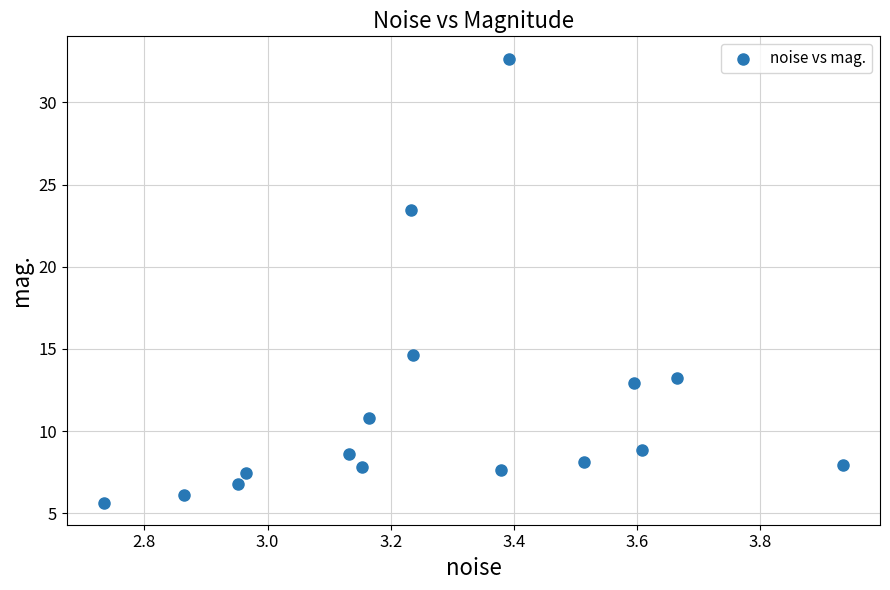

What is the range of X values (max minus min)?

1.2